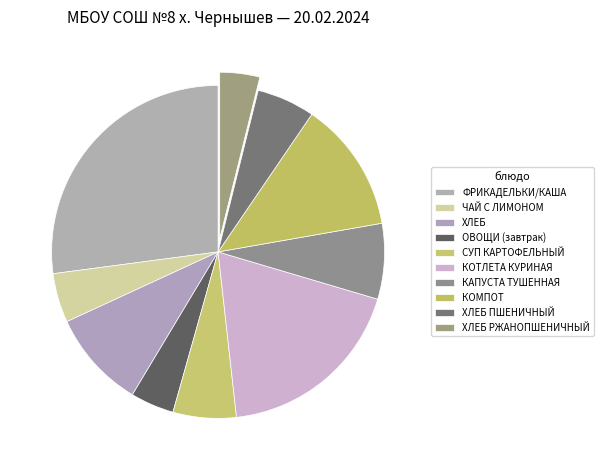

To the nearest percent, what percentage of the pie is ХЛЕБ?

10%